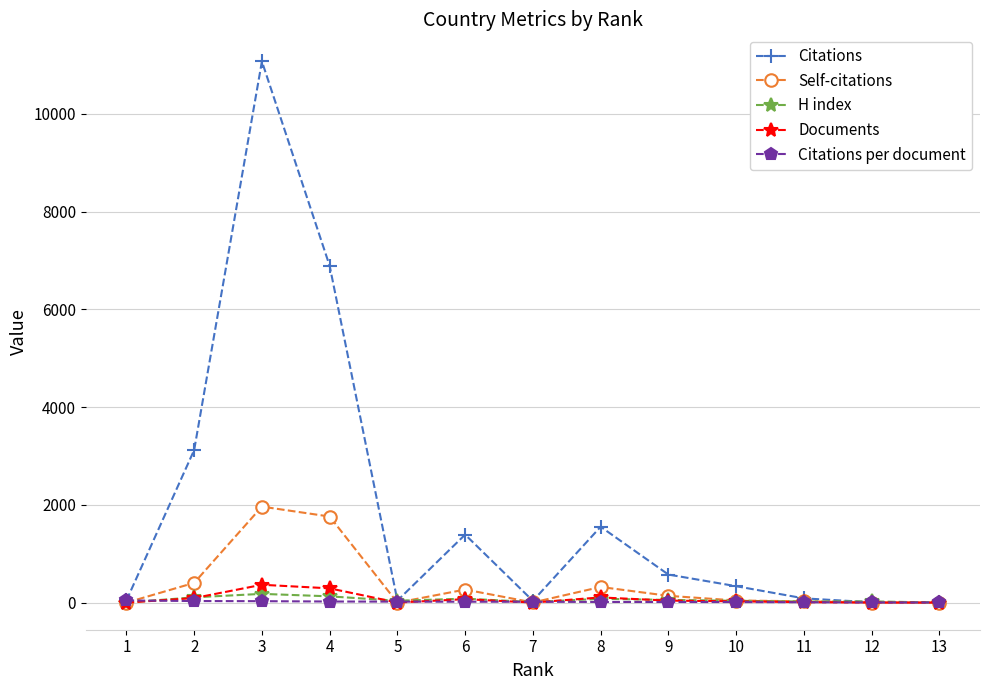

What is the average value of the Self-citations series?

380.1